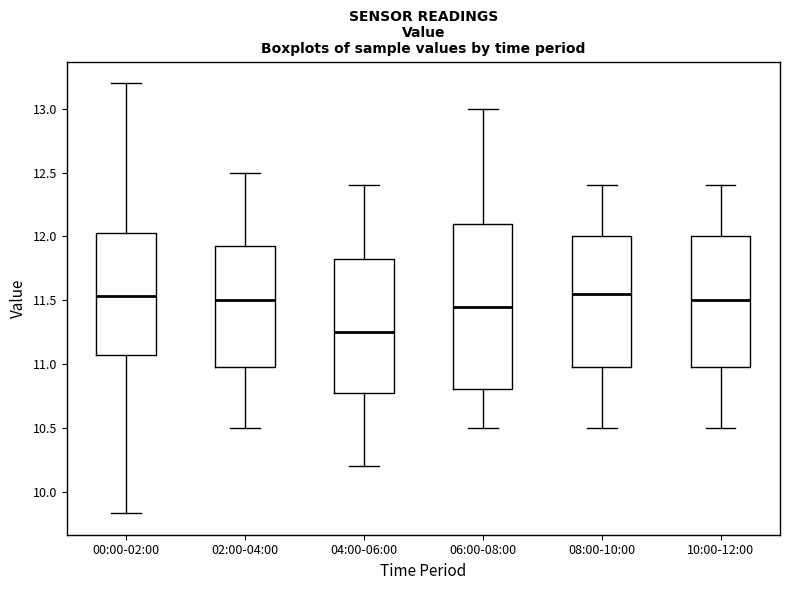

Where is the upper edge of the box for 10:00-12:00 on the y-axis? The values are not printed on the chart, so give them approximately, as read against the axis.

12.00